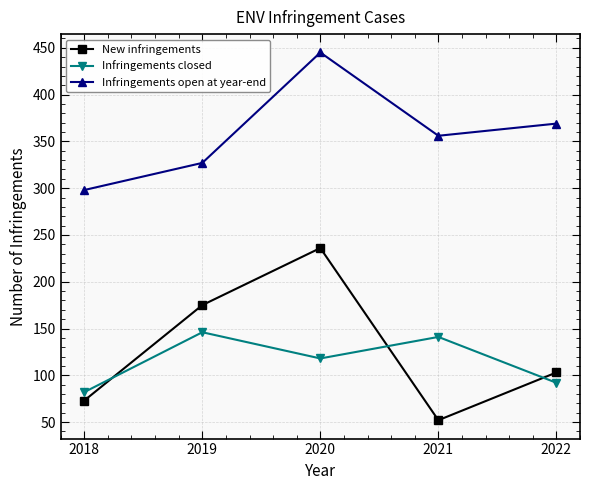

True or false: New infringements has a value of 103 at 2022.

True